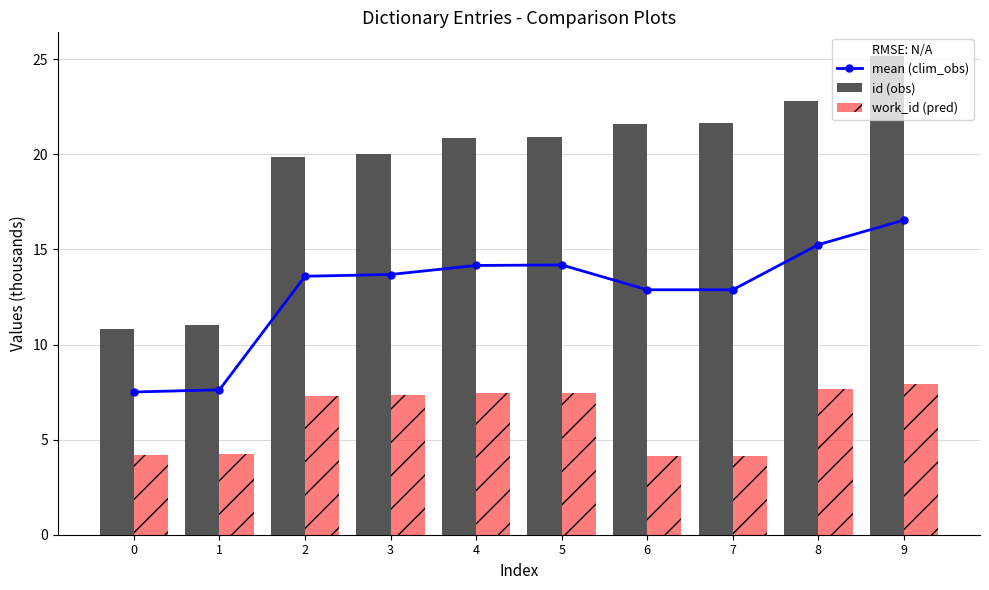

Which series has the widest spread of values?

id (obs)